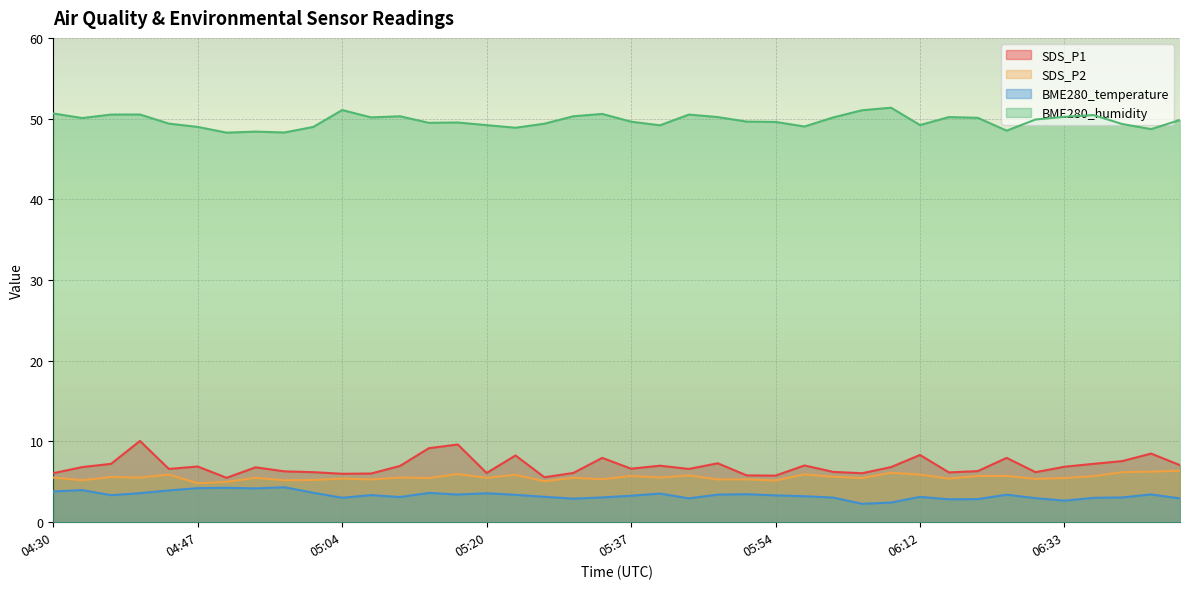

What is the label of the 17th point from the left?

05:24